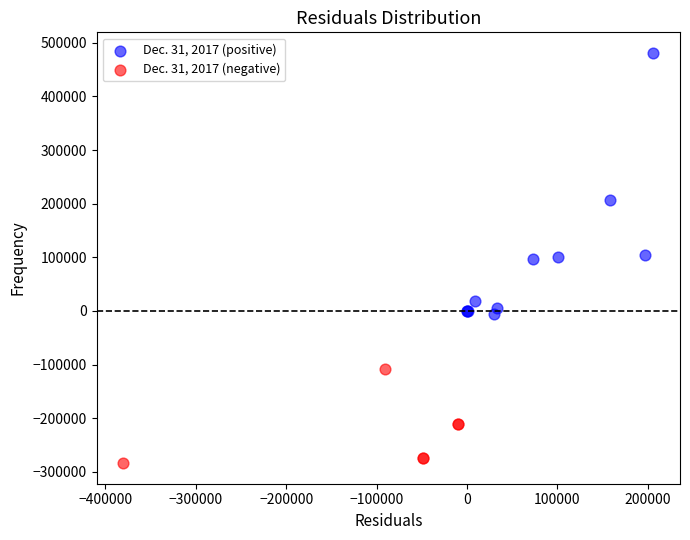

Which series contains the lowest Y value?

Dec. 31, 2017 (negative)